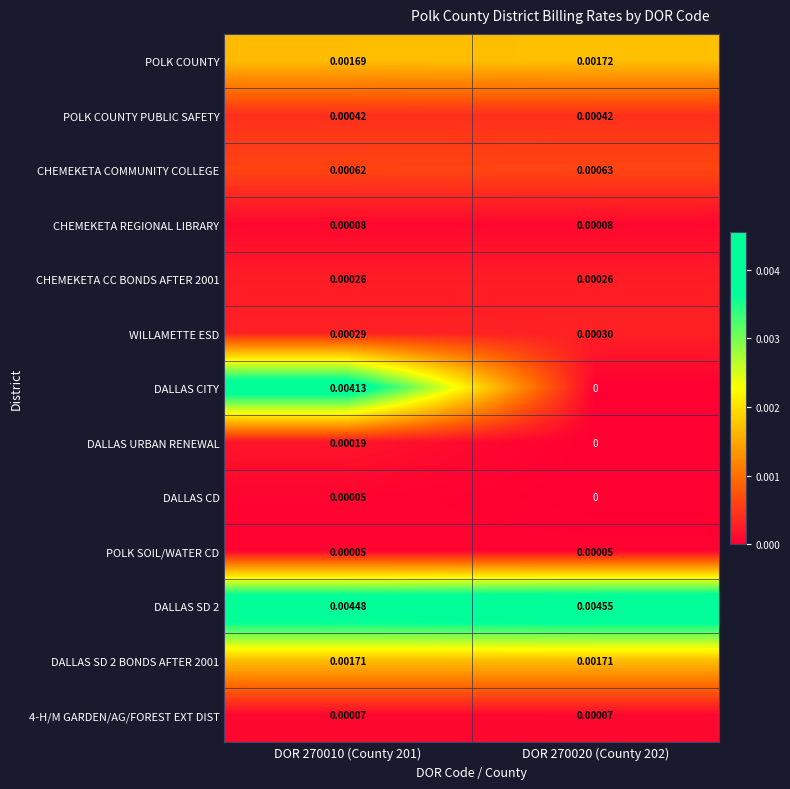

Between DOR 270010 (County 201) and DOR 270020 (County 202), which series saw the biggest shift?

DALLAS CITY